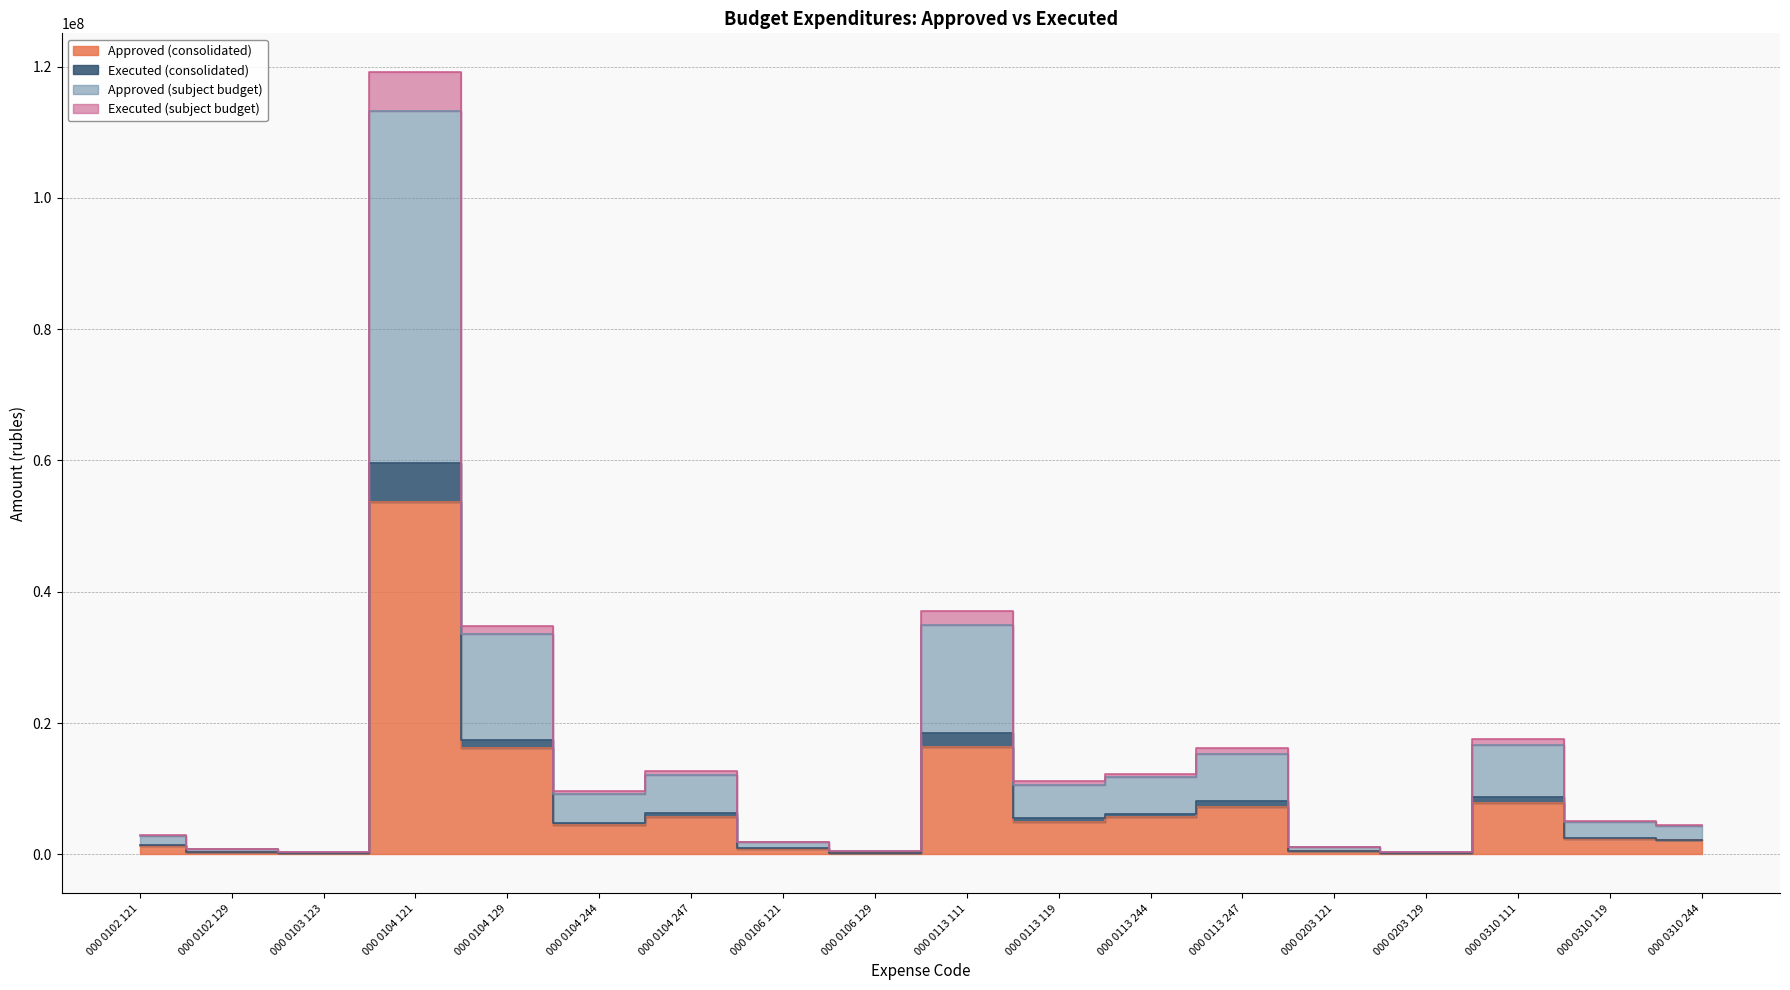

Rank the series at 000 0310 244 from lowest to highest value.

Approved (consolidated), Executed (consolidated), Approved (subject budget), Executed (subject budget)